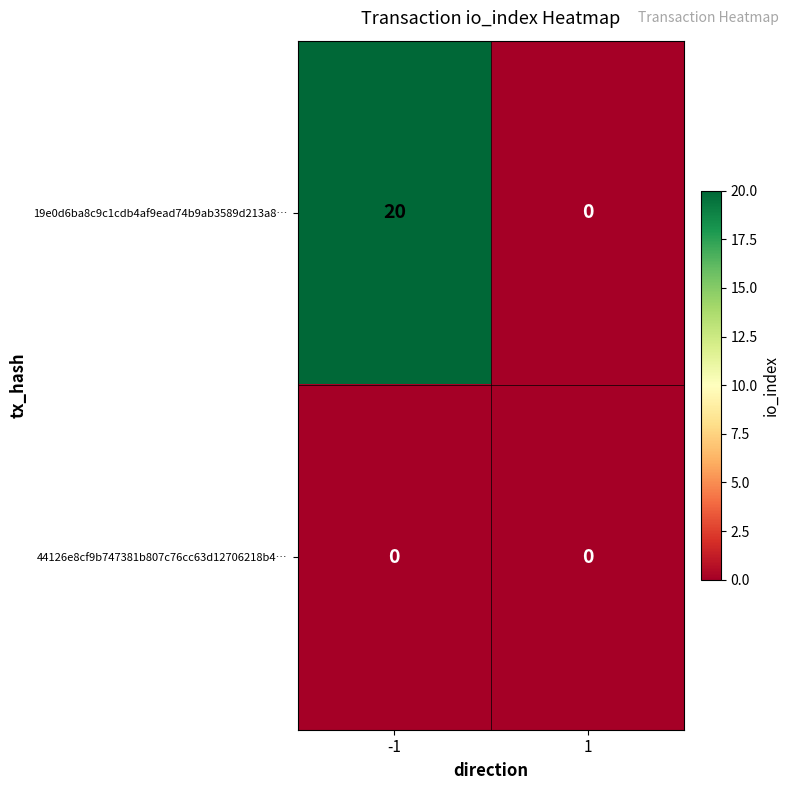

Which category has the highest value across all series?

-1